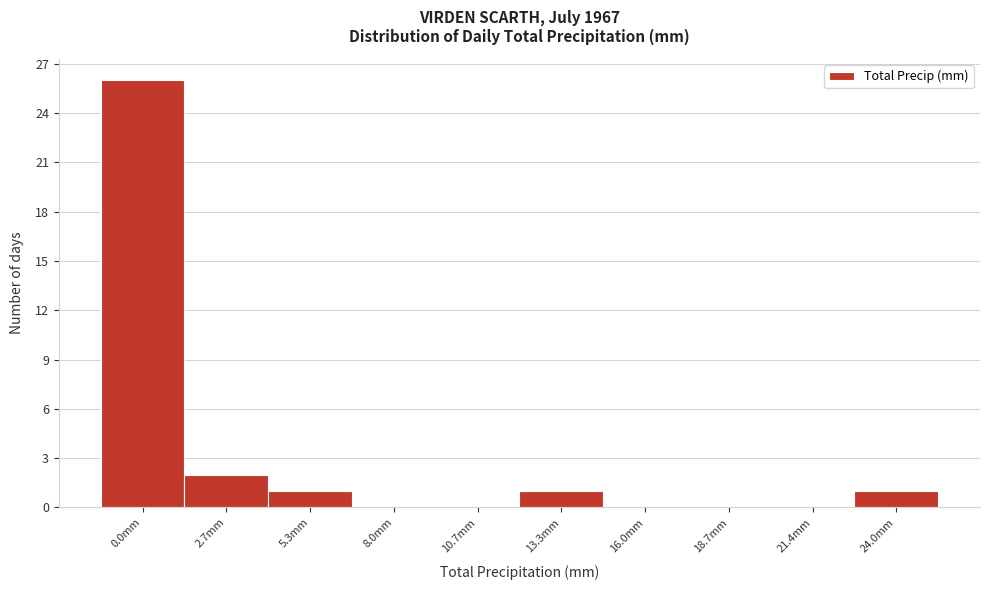

Reading right to left, list all the values displayed in this chart.

24.0mm=1	21.4mm=0	18.7mm=0	16.0mm=0	13.3mm=1	10.7mm=0	8.0mm=0	5.3mm=1	2.7mm=2	0.0mm=26